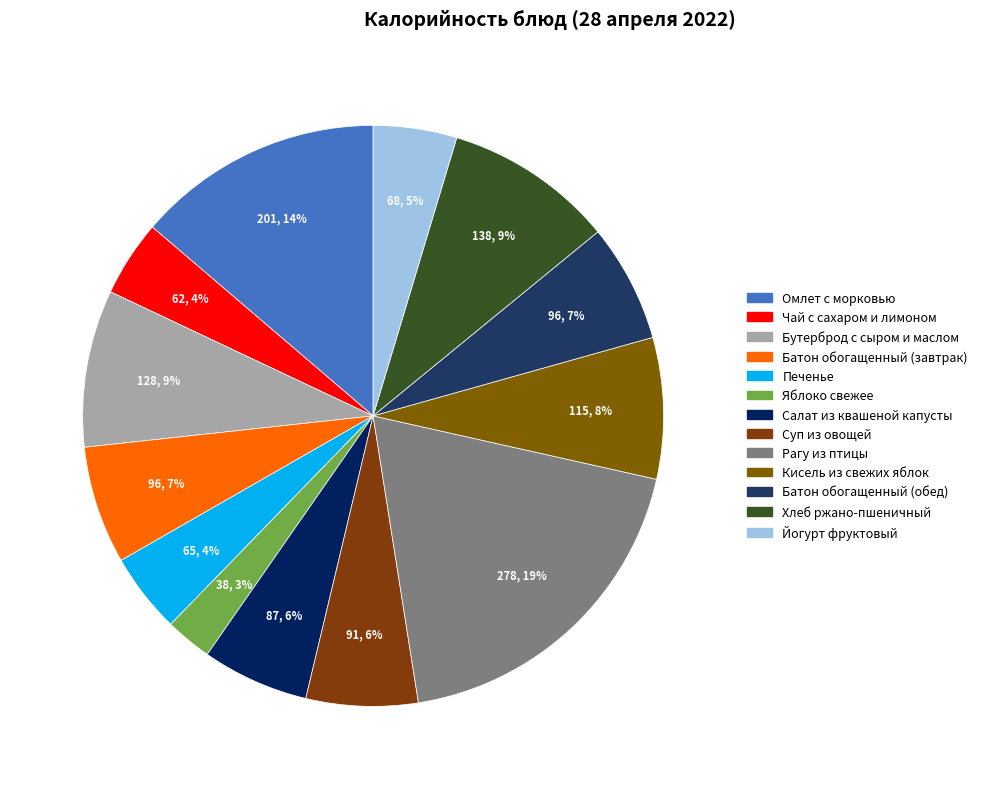

The Чай с сахаром и лимоном slice represents 1% of the pie. True or false?

False